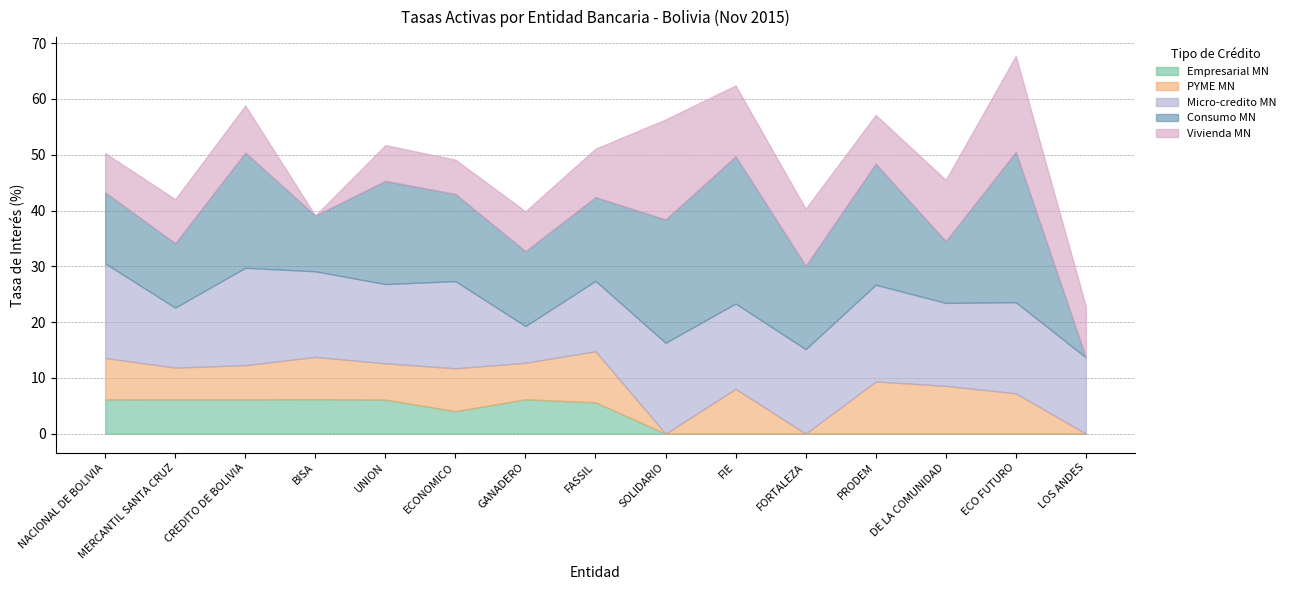

What is the label of the 15th point from the right?

NACIONAL DE BOLIVIA